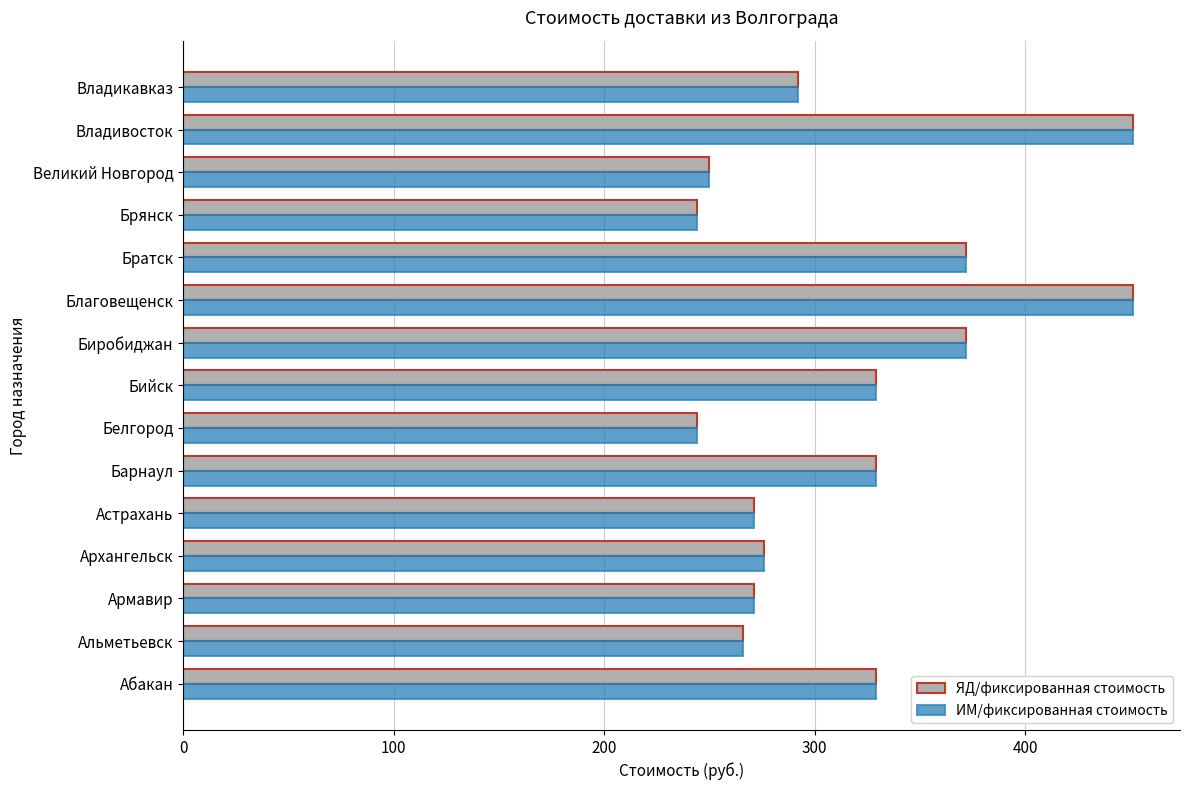

How many data points in ЯД/фиксированная стоимость are less than 292?

7